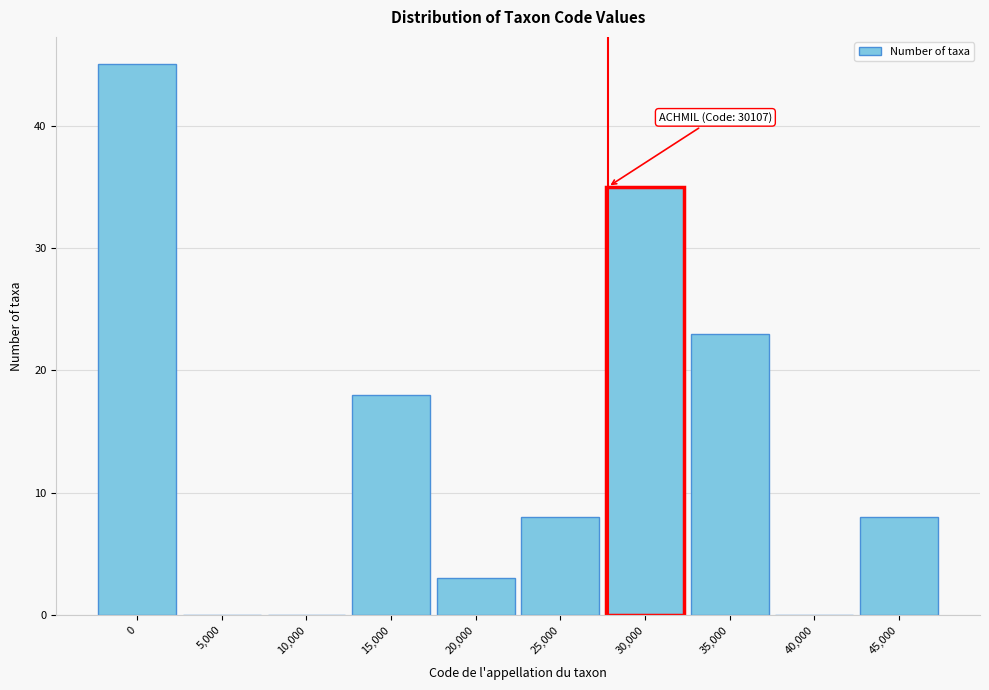

Reading right to left, transcribe all the data shown in this chart.

45,000=8	40,000=0	35,000=23	30,000=35	25,000=8	20,000=3	15,000=18	10,000=0	5,000=0	0=45